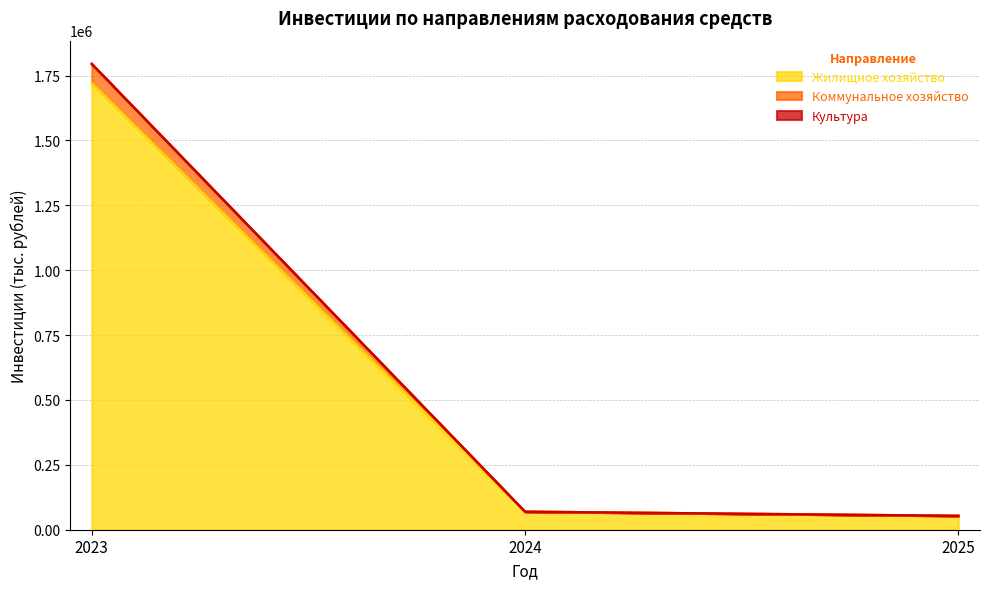

At which label does Культура first exceed 69333?

2023